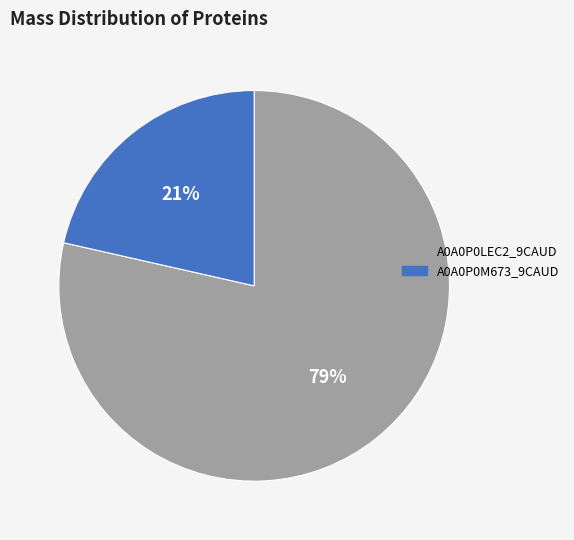

To the nearest percent, what is the average slice percentage?

50%